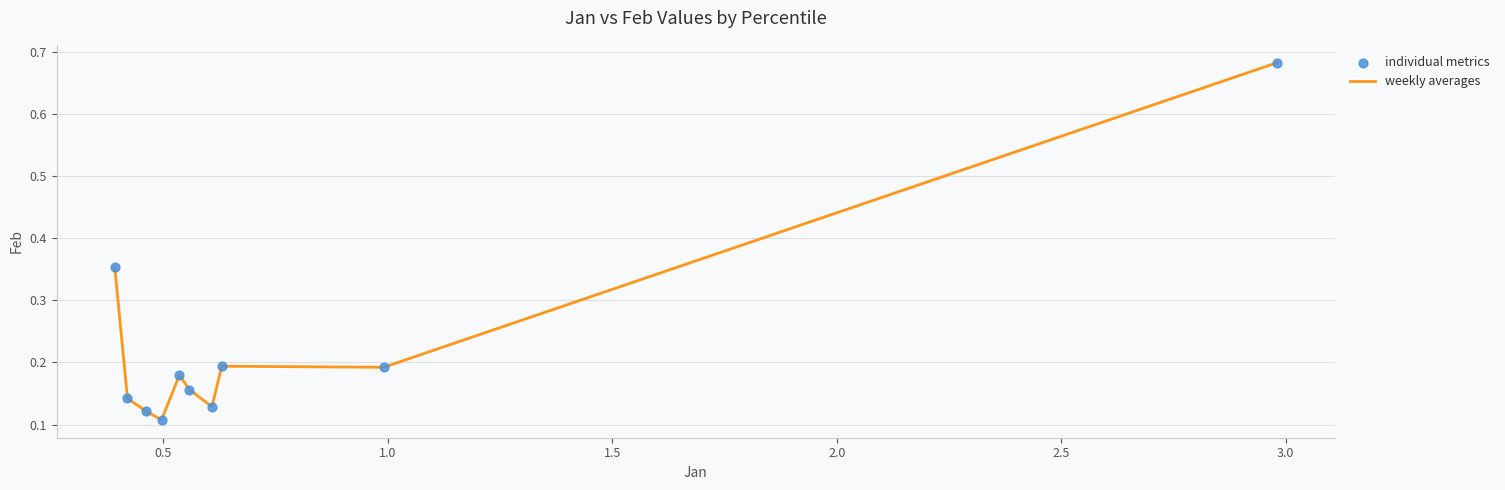

What is the difference between the maximum and minimum values?

0.6